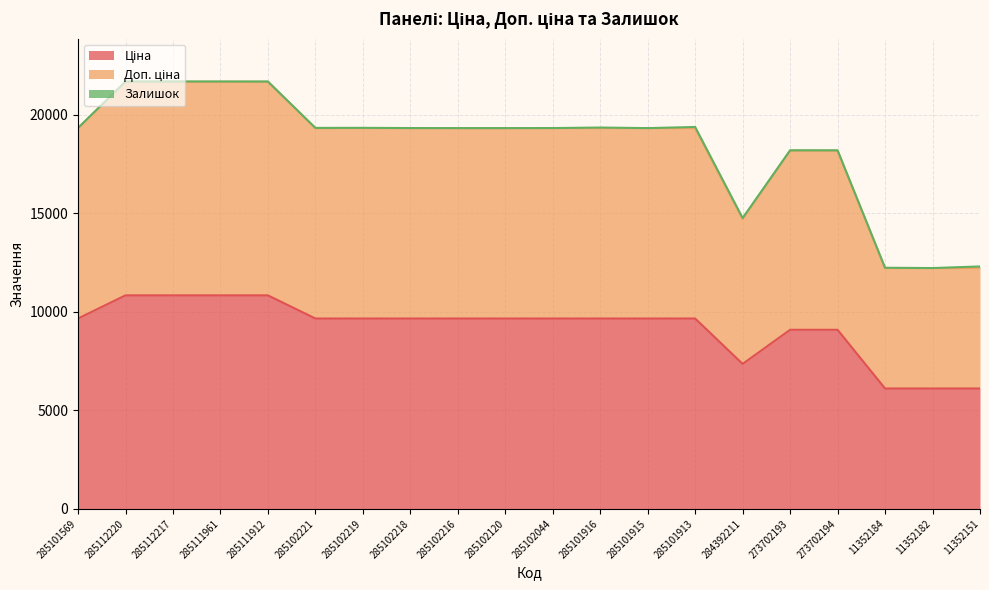

What is the sum of all Ціна values?

183888.6